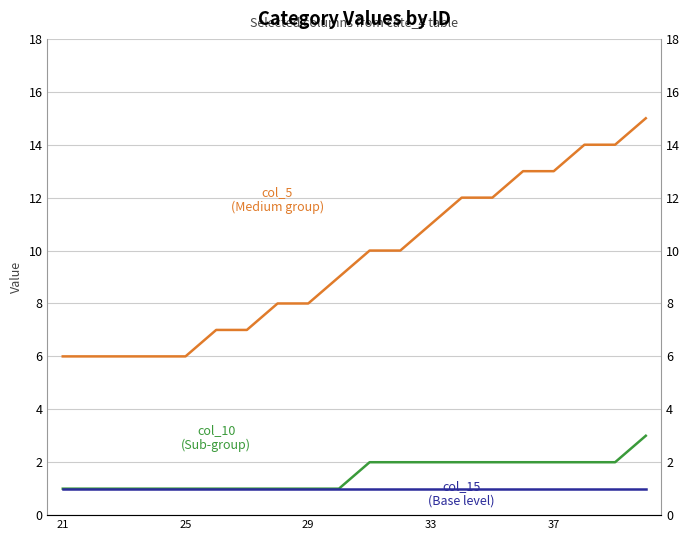

True or false: col_15 has more than 0 points higher than both neighbors.

False